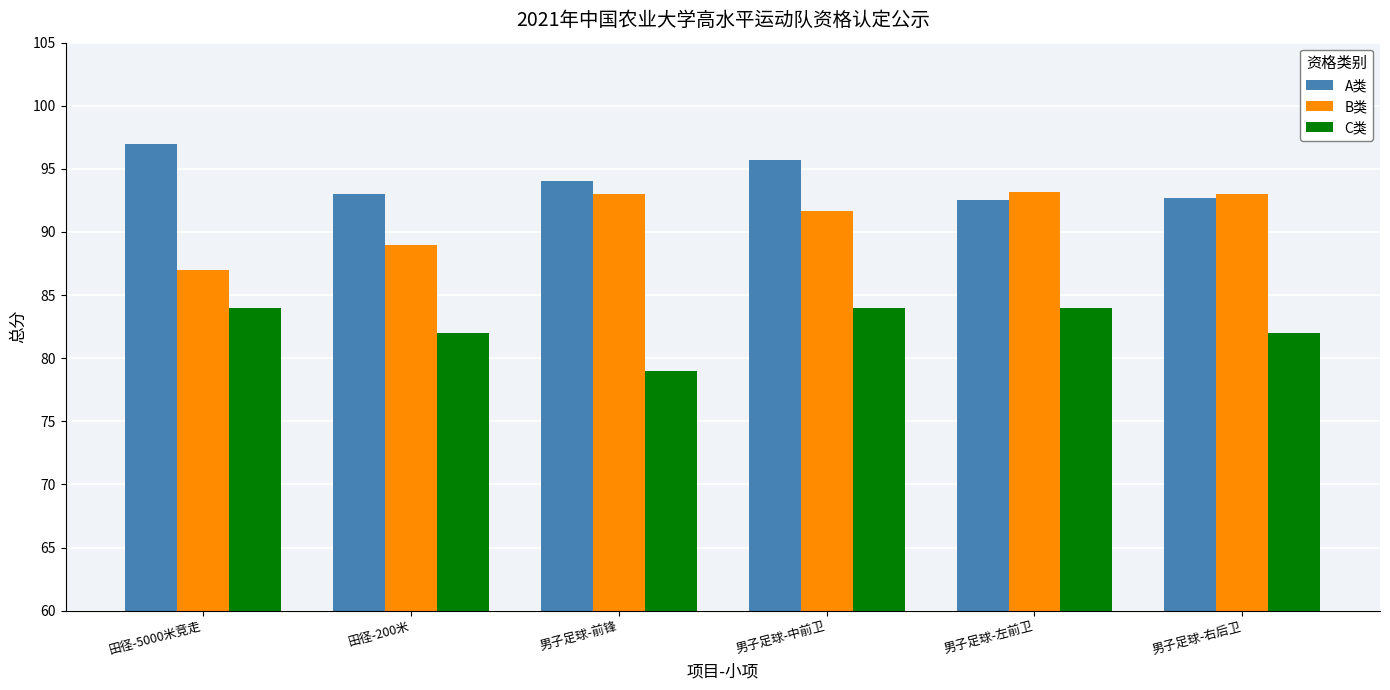

Does the chart contain any negative values?

No